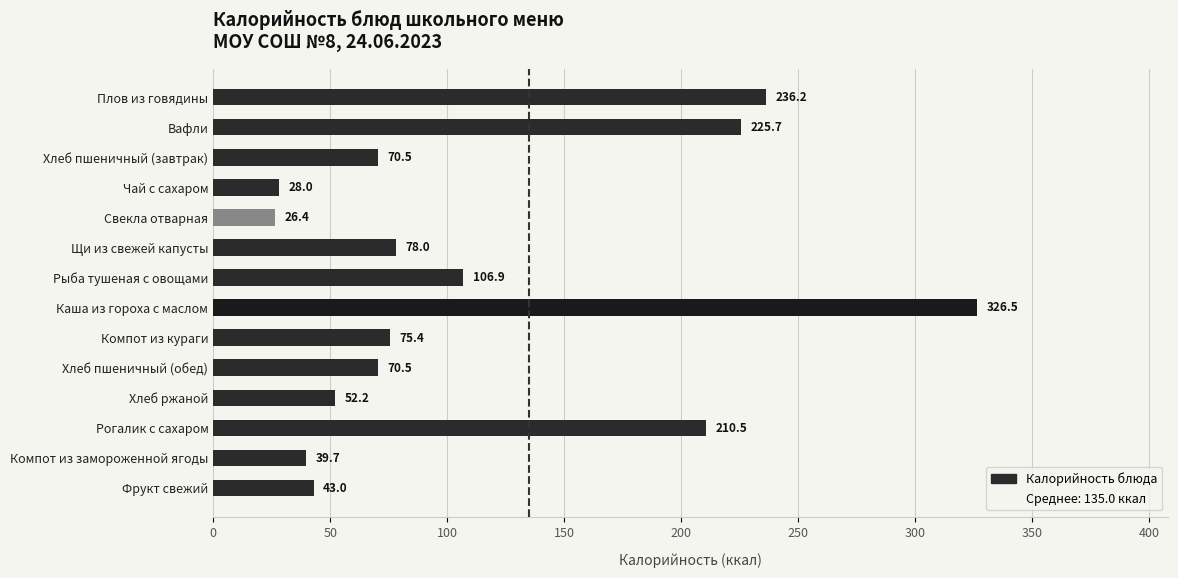

What is the average value?

113.5